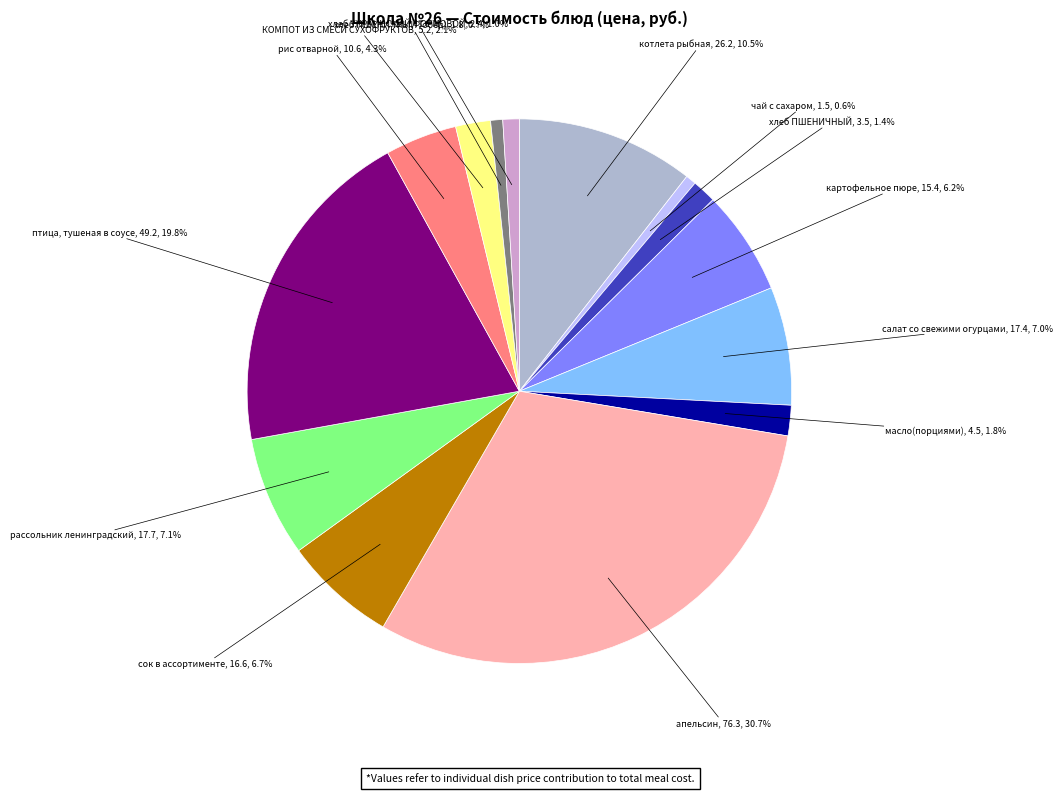

Count the number of slices in the pie.

14